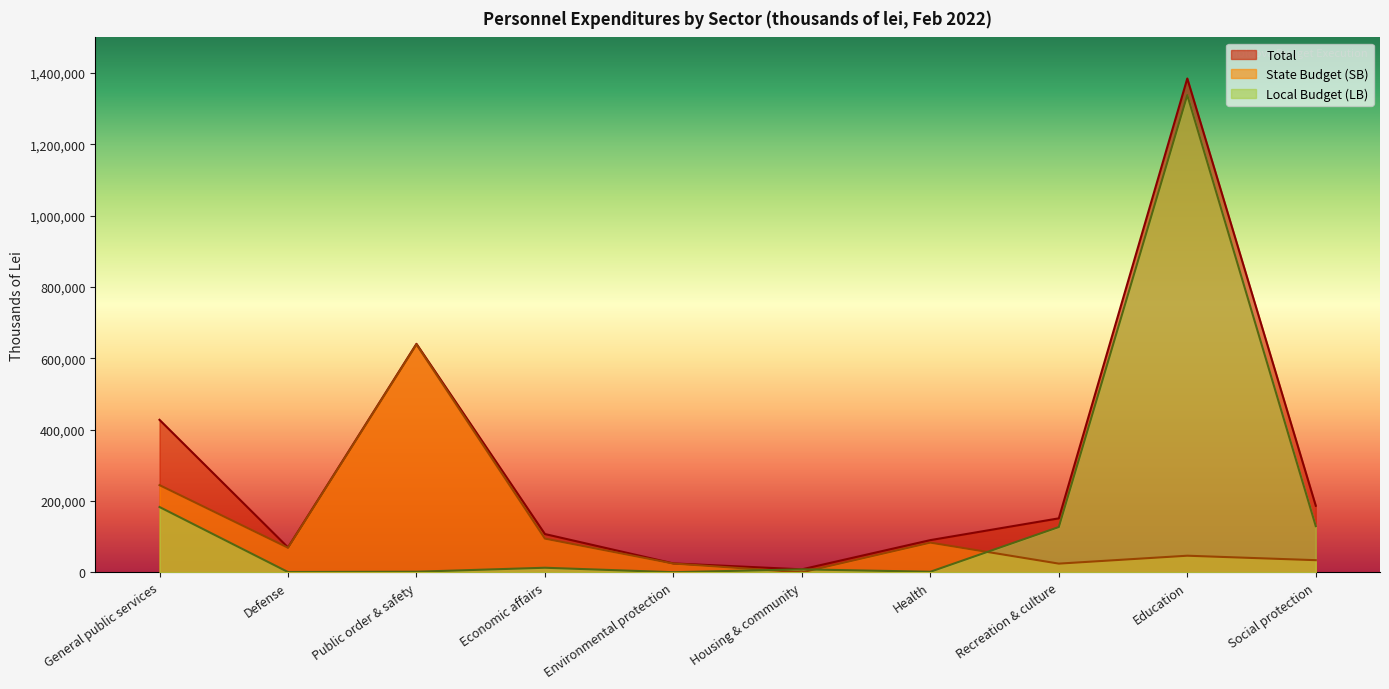

What is the spread (max minus min) of values at Social protection?

152603.8